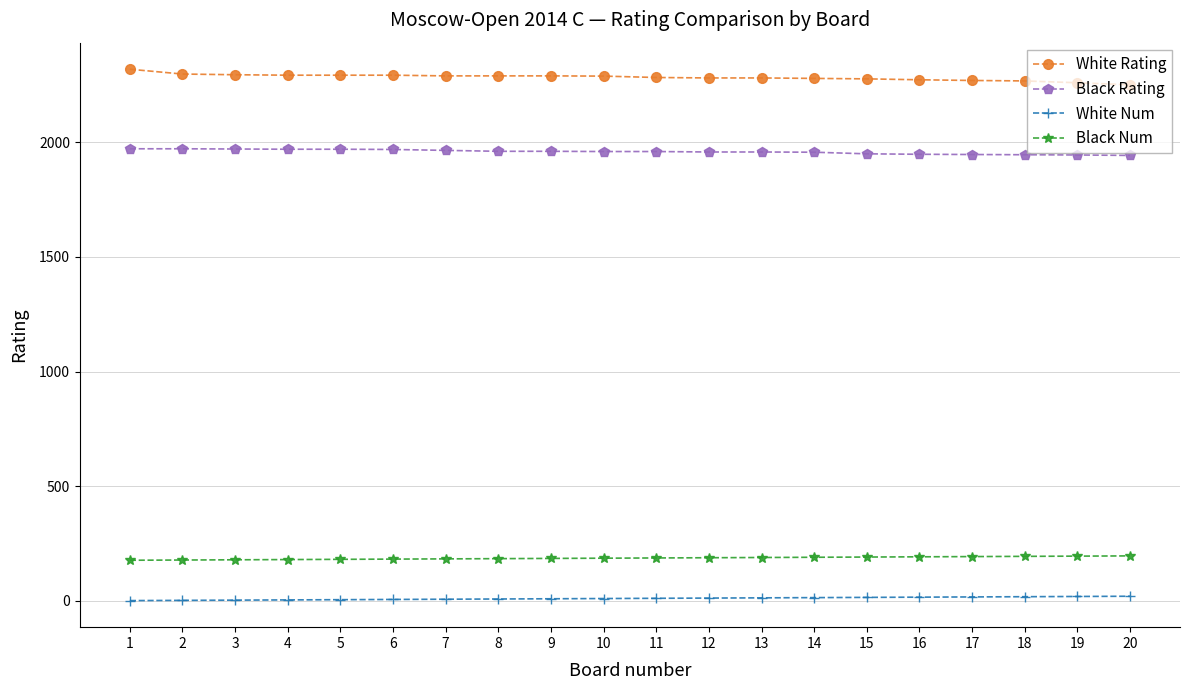

True or false: White Rating and Black Num intersect in this chart.

False